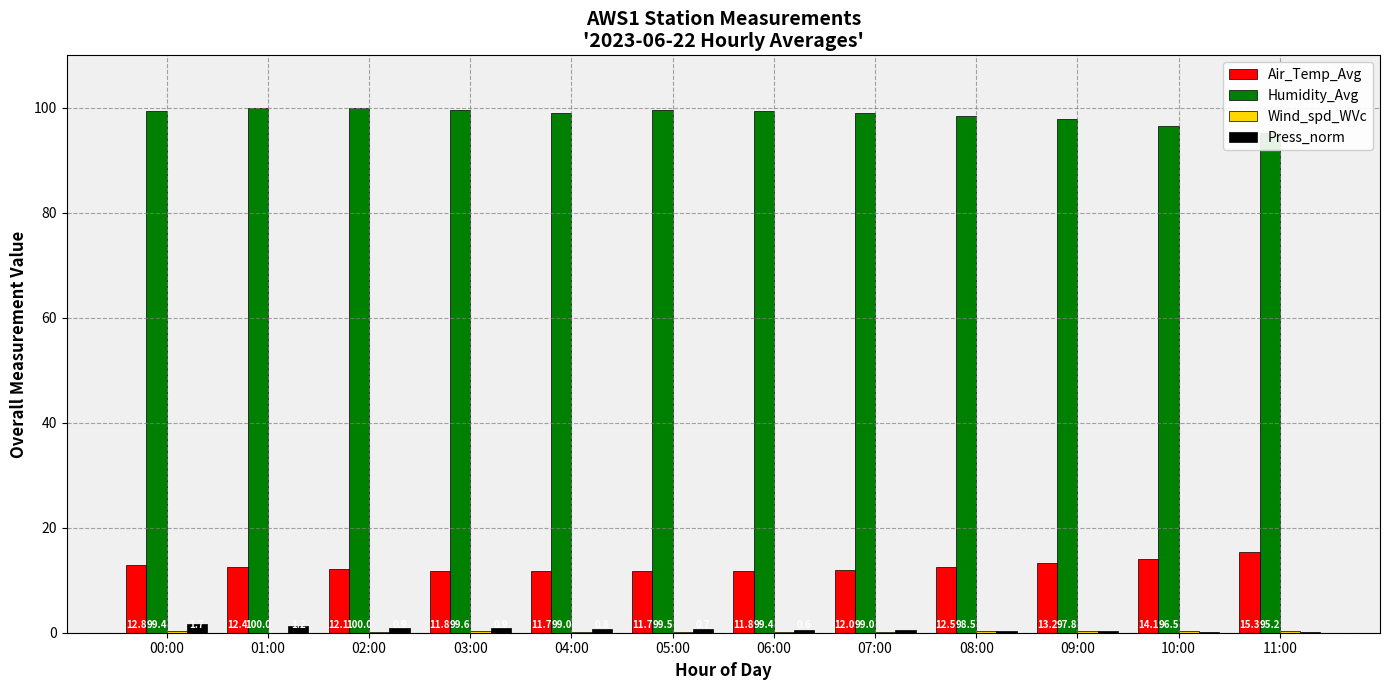

List the series in order of their peak value, lowest first.

Wind_spd_WVc, Press_norm, Air_Temp_Avg, Humidity_Avg